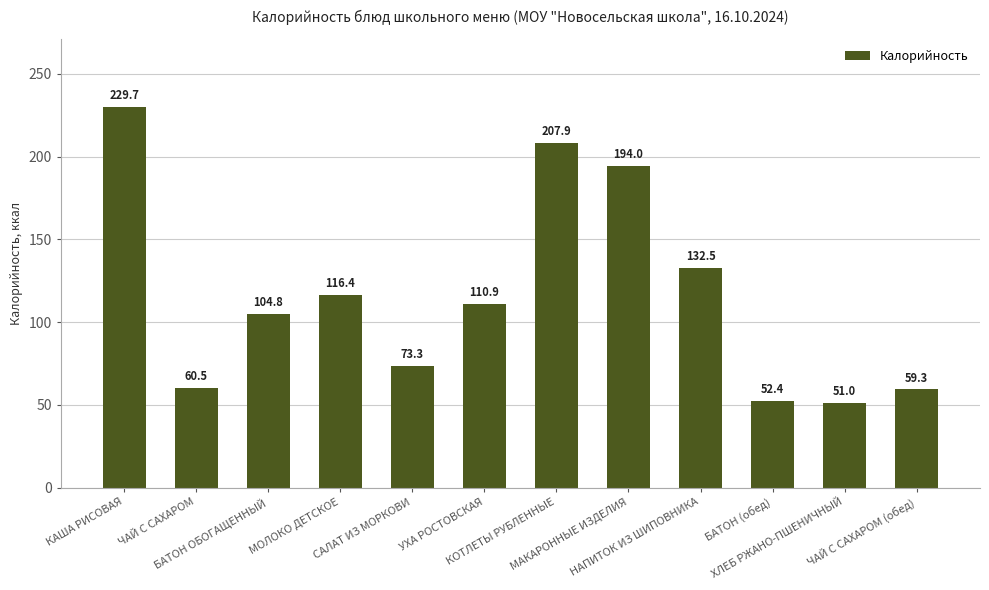

Where is the data nearest to the value 140?

НАПИТОК ИЗ ШИПОВНИКА